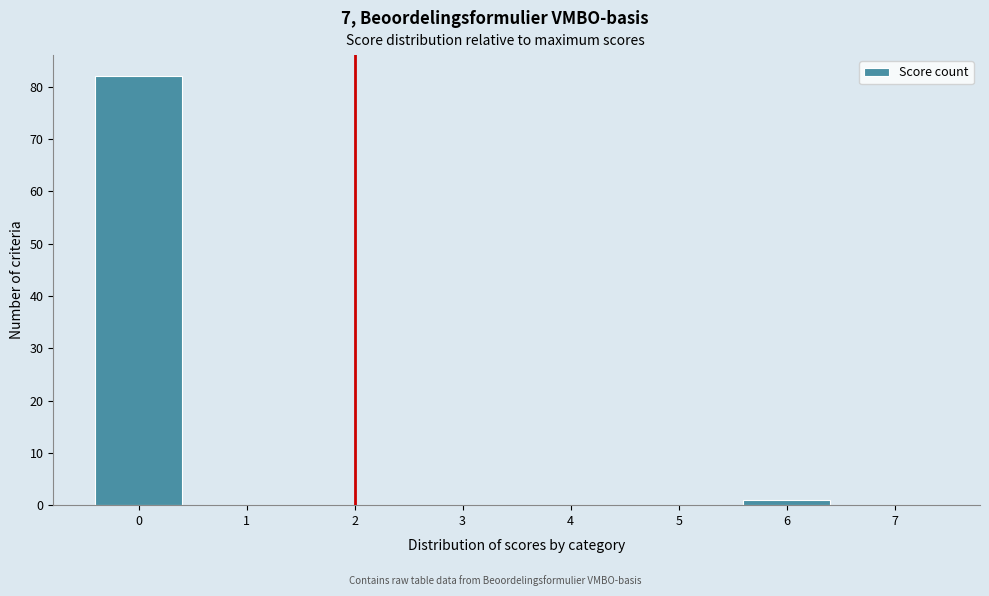

Reading left to right, extract all data points from this chart.

0=82	1=0	2=0	3=0	4=0	5=0	6=1	7=0